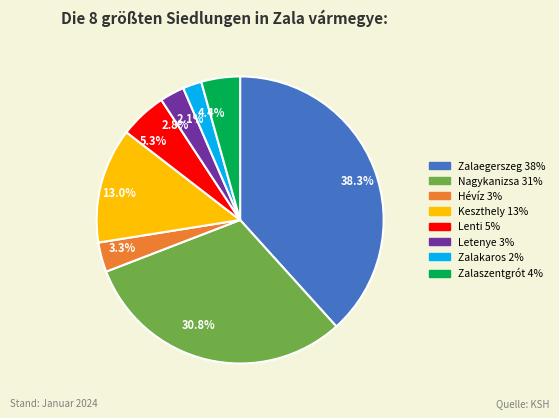

What is the smallest slice in the pie chart?

2.1%